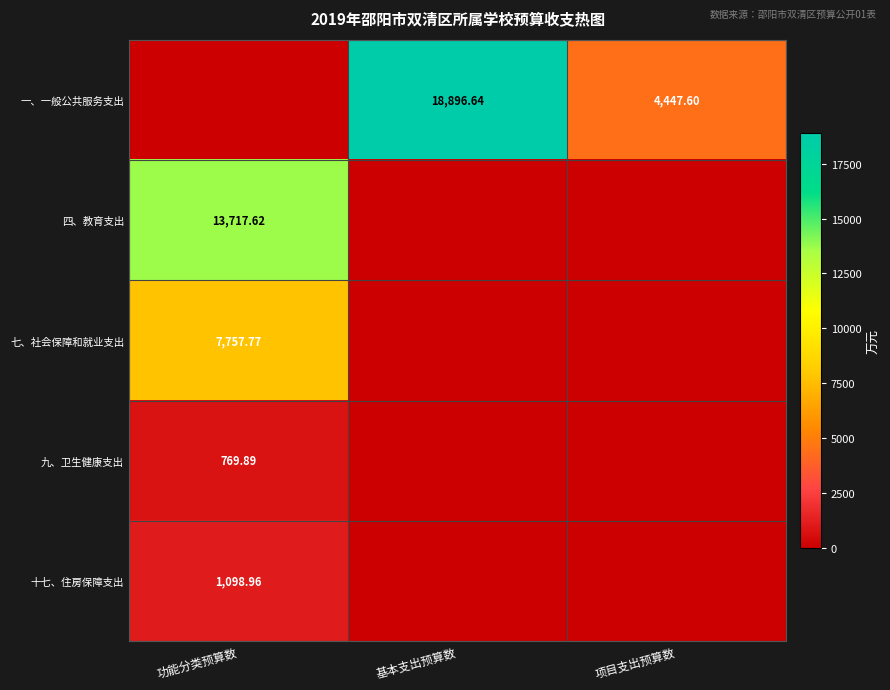

True or false: 四、教育支出 has a value of 18980.2 at 功能分类预算数.

False